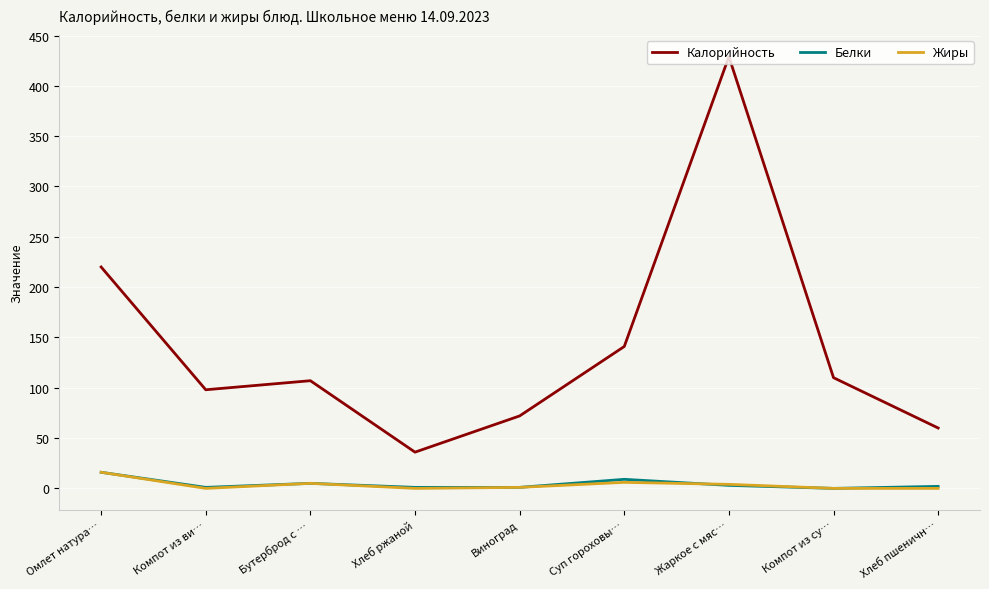

Which series has the largest total across all categories?

Калорийность